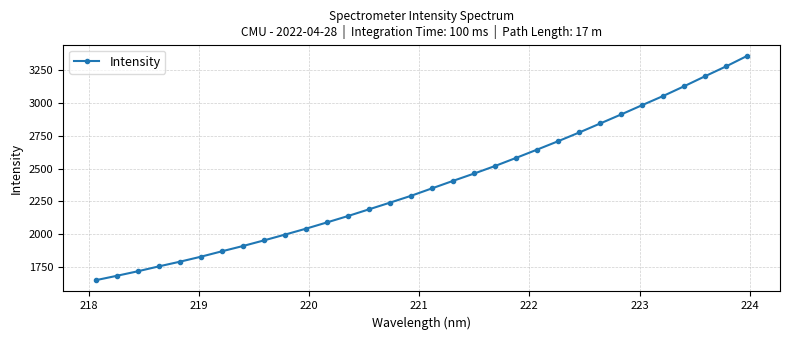

What is the difference between the maximum and minimum values?

1706.0